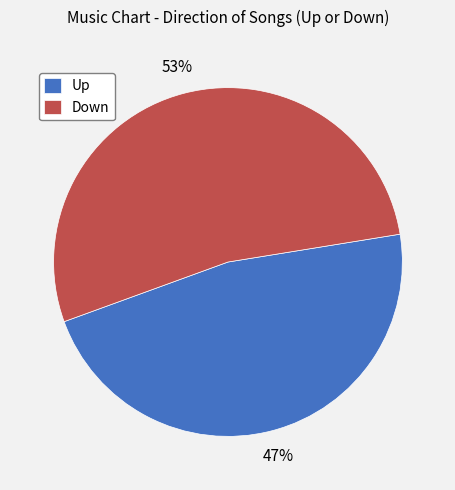

Rank the categories by value from lowest to highest.

Up, Down